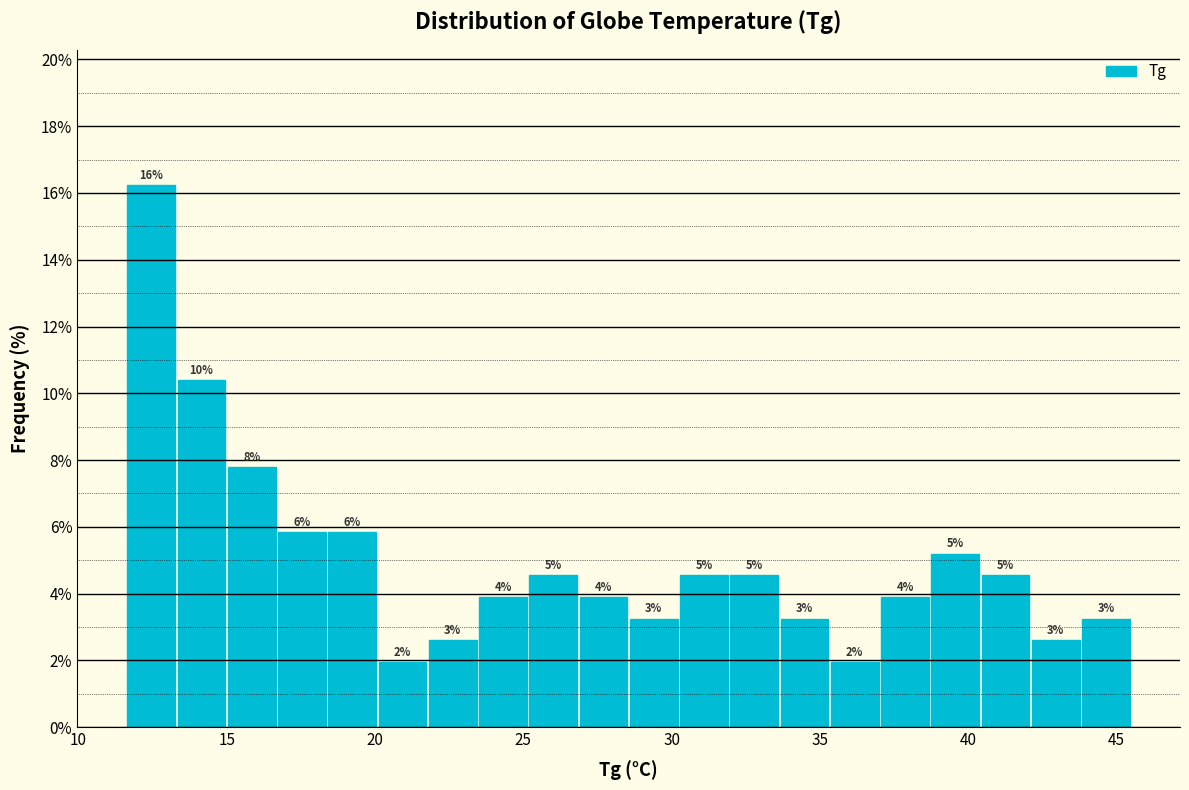

Read against the x-axis, roughly where is the centre of the tallest bar?

12.5